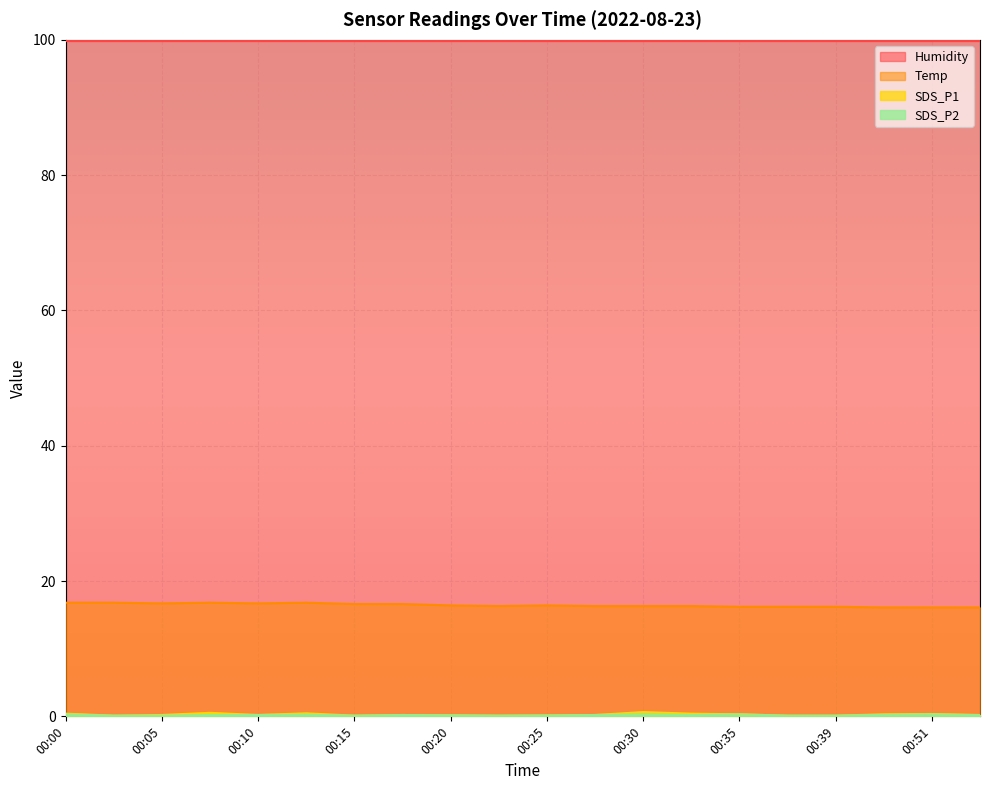

What is the maximum value shown in the chart?

99.9